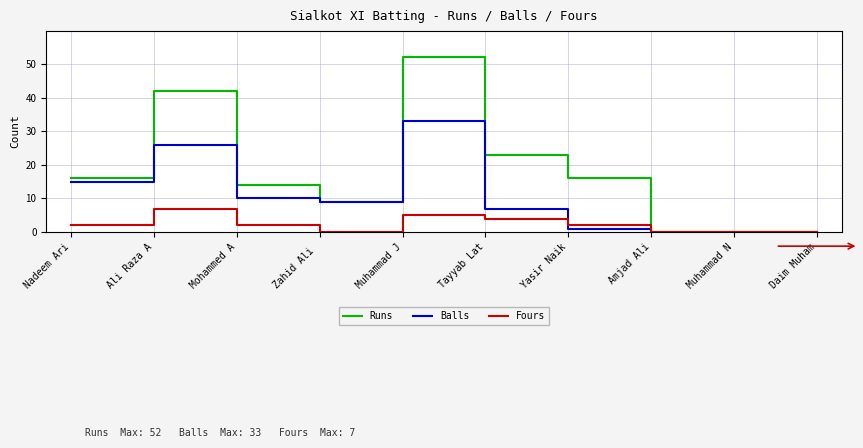

How many distinct data groups are displayed?

3